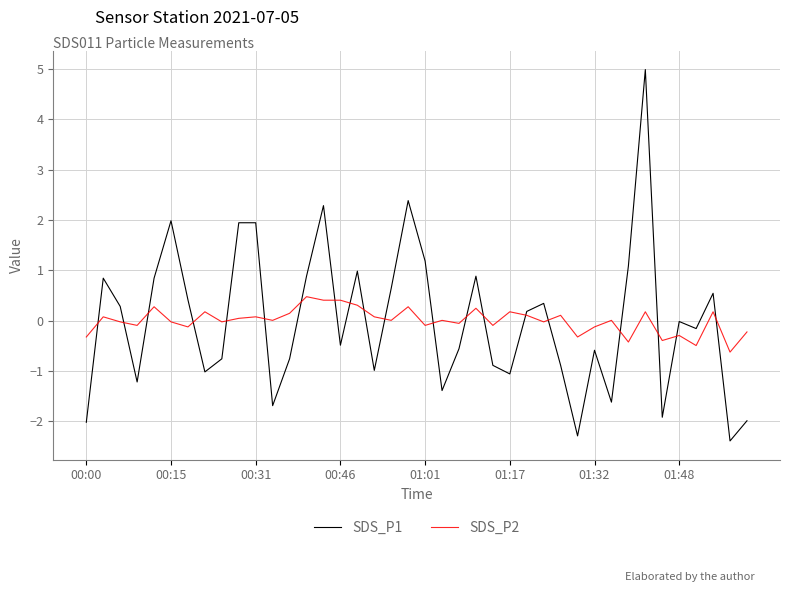

List the series in order of their peak value, lowest first.

SDS_P2, SDS_P1